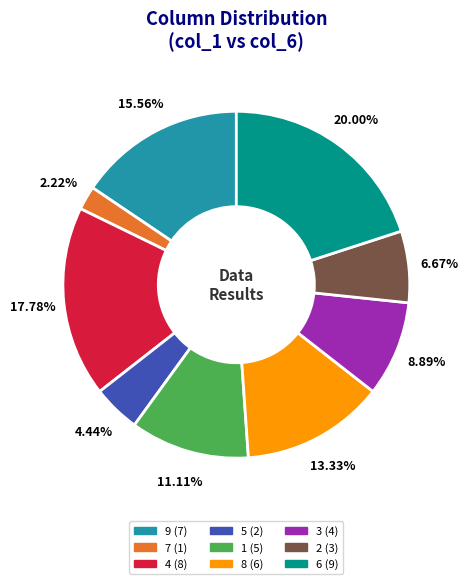

Does 7 represent more than half of the total?

No